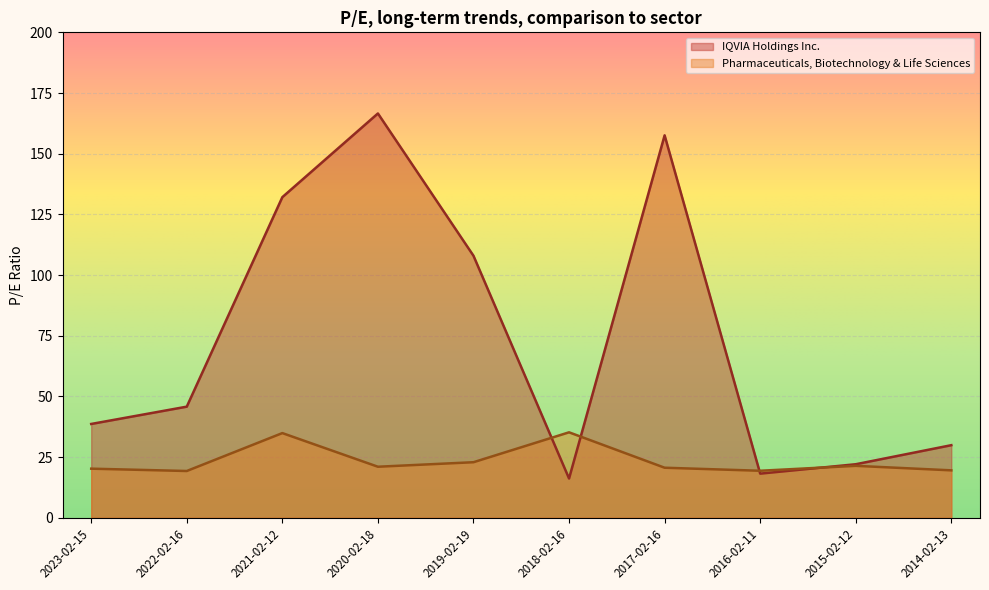

True or false: IQVIA Holdings Inc. has more than 2 points higher than both neighbors.

False